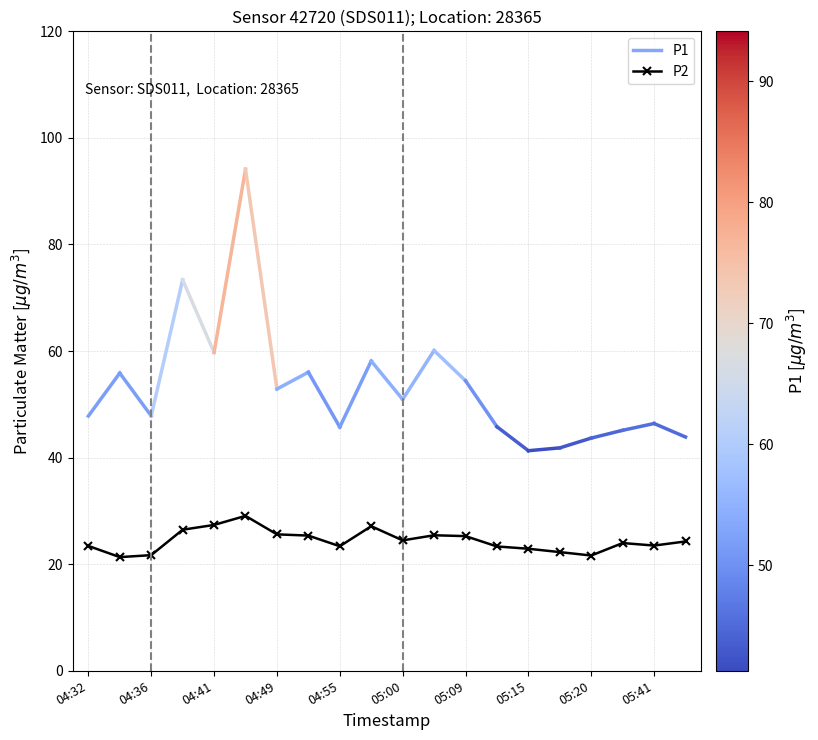

What is the difference between the maximum and second lowest values?

7.4